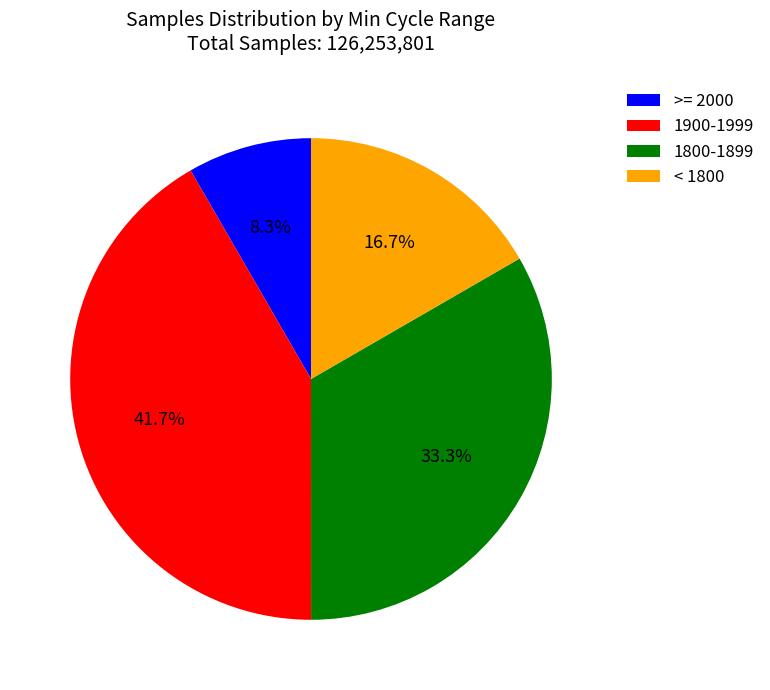

Approximately how many times larger is the value at 1900-1999 compared to 1800-1899?

1.3